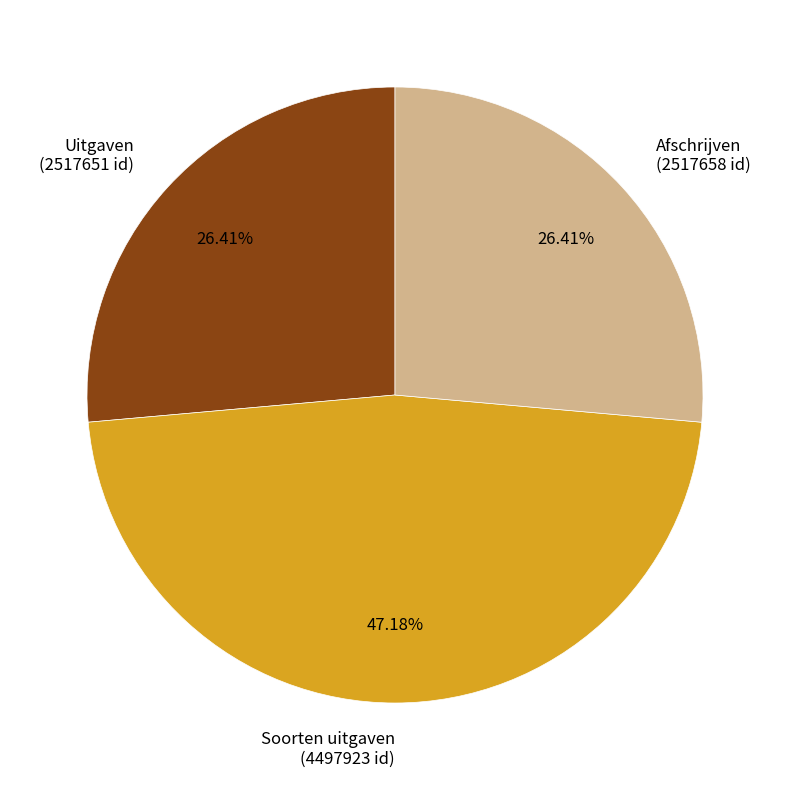

What is the largest slice in the pie chart?

Soorten uitgaven